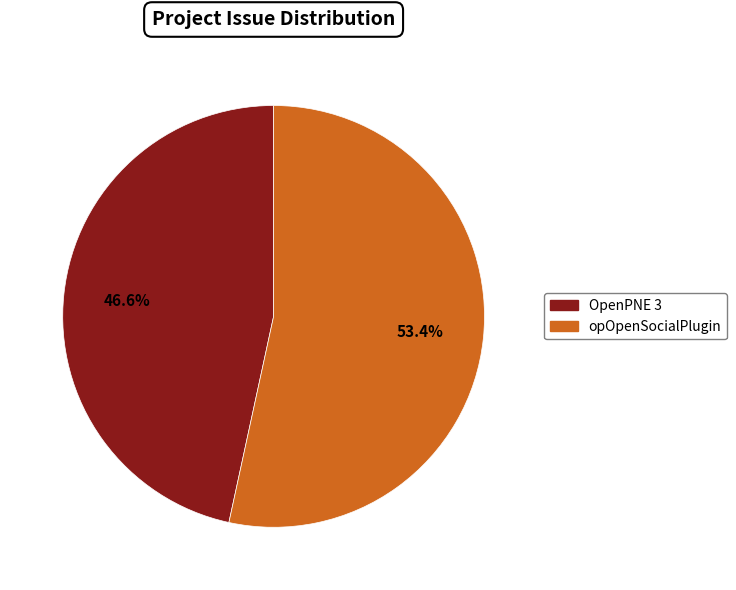

Is there a majority slice in this chart?

Yes